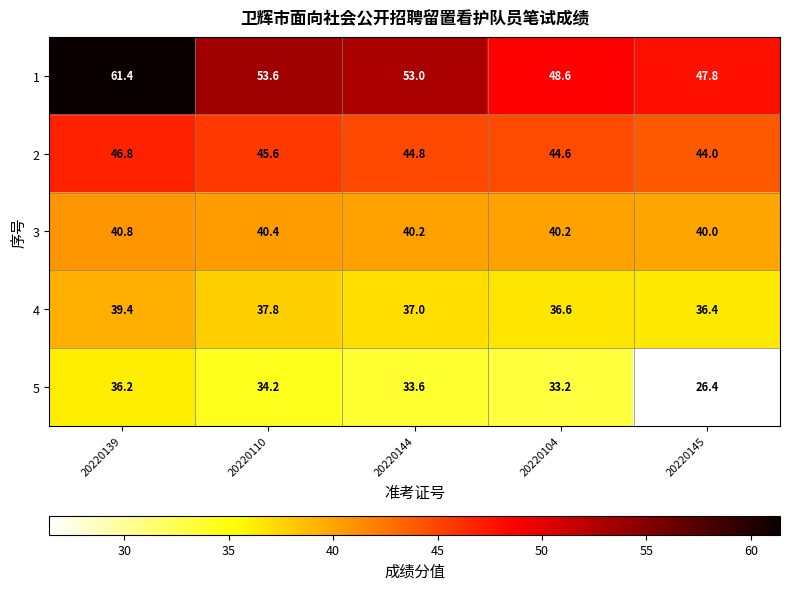

What is the difference between the highest and lowest values at 20220139?

25.2